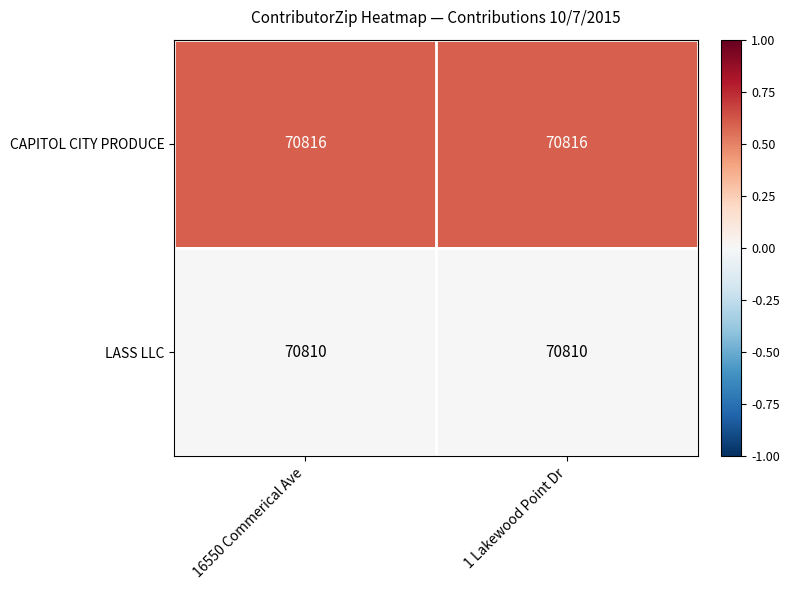

What is the difference between the highest and lowest values at 1 Lakewood Point Dr?

6